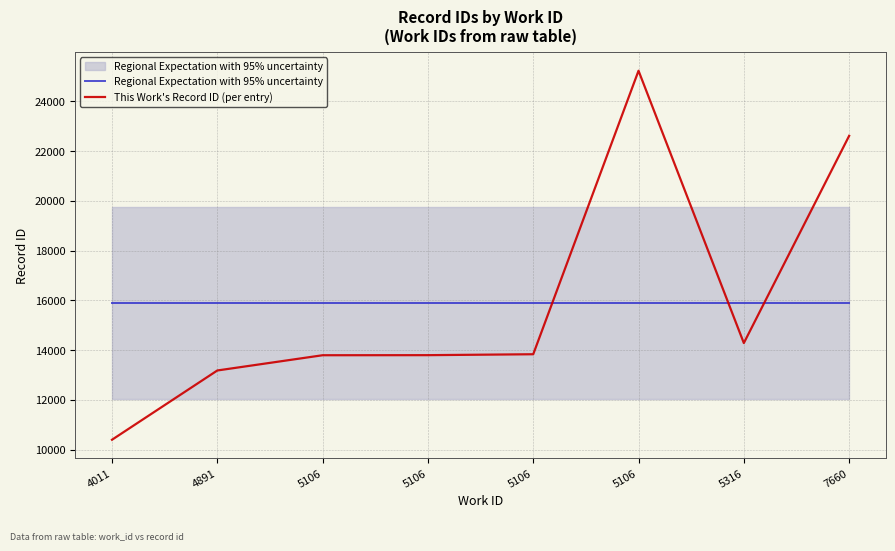

What is the highest value of the This Work's Record ID (per entry) series?

25230.0